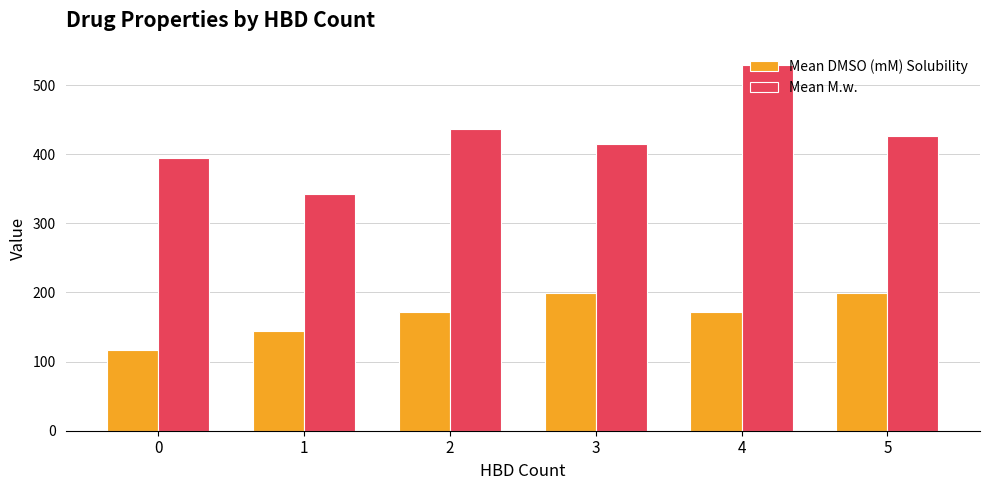

What is the value of the Mean DMSO (mM) Solubility bar at the 1st from the left?

117.5